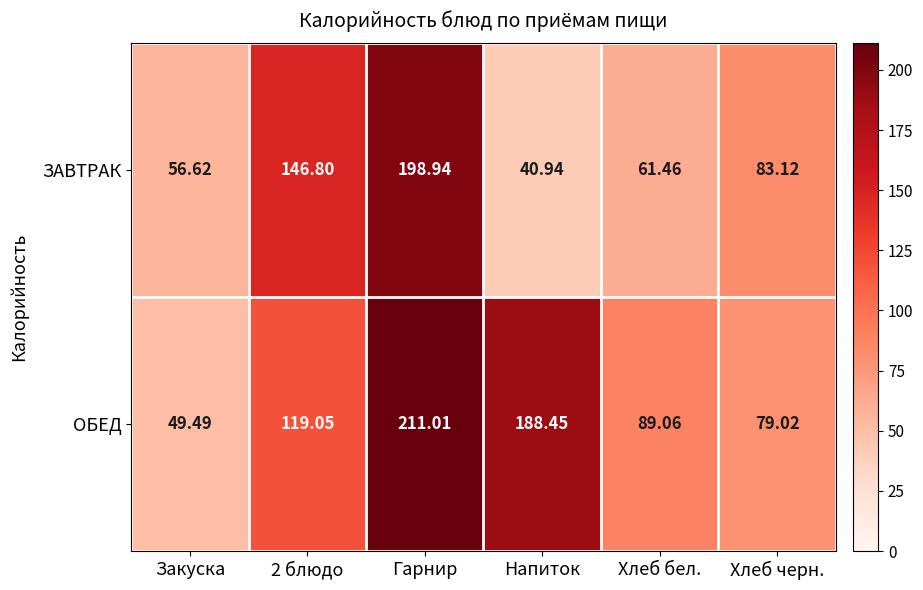

At which category does the chart reach its minimum across all series?

Напиток